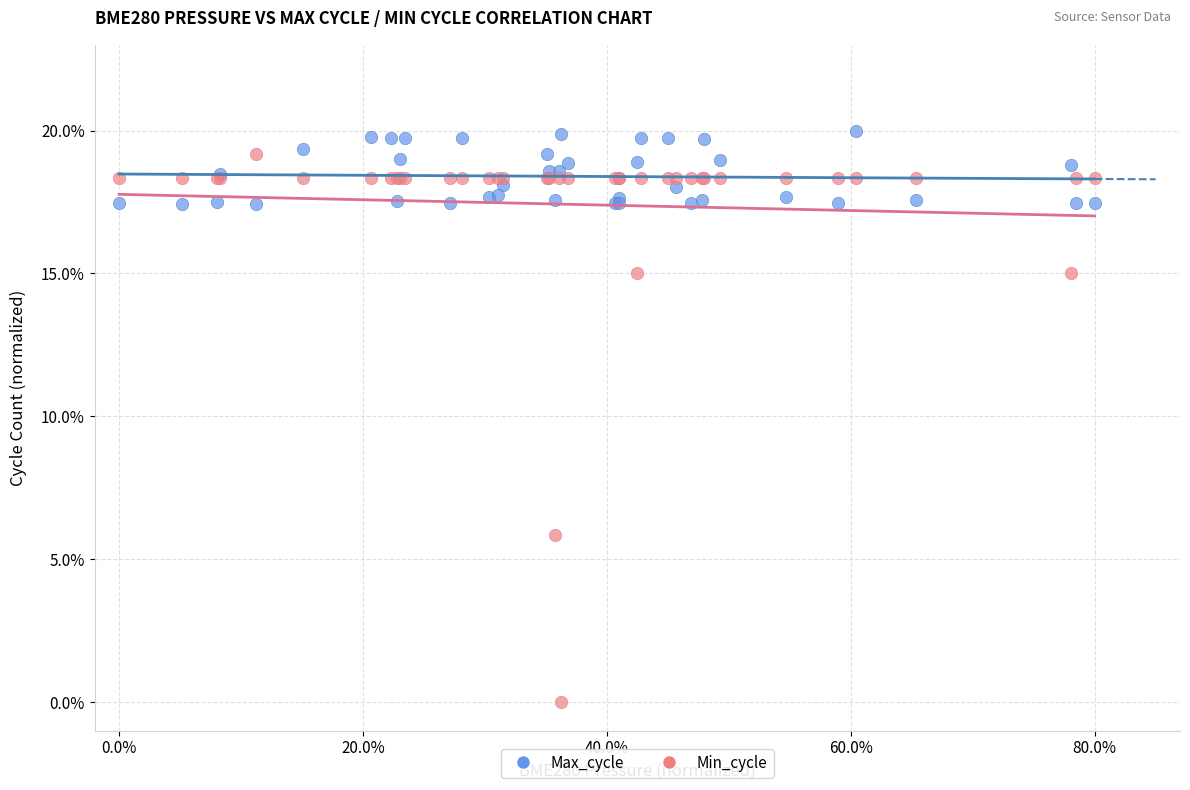

What are all the series names shown in the legend?

Max_cycle, Min_cycle